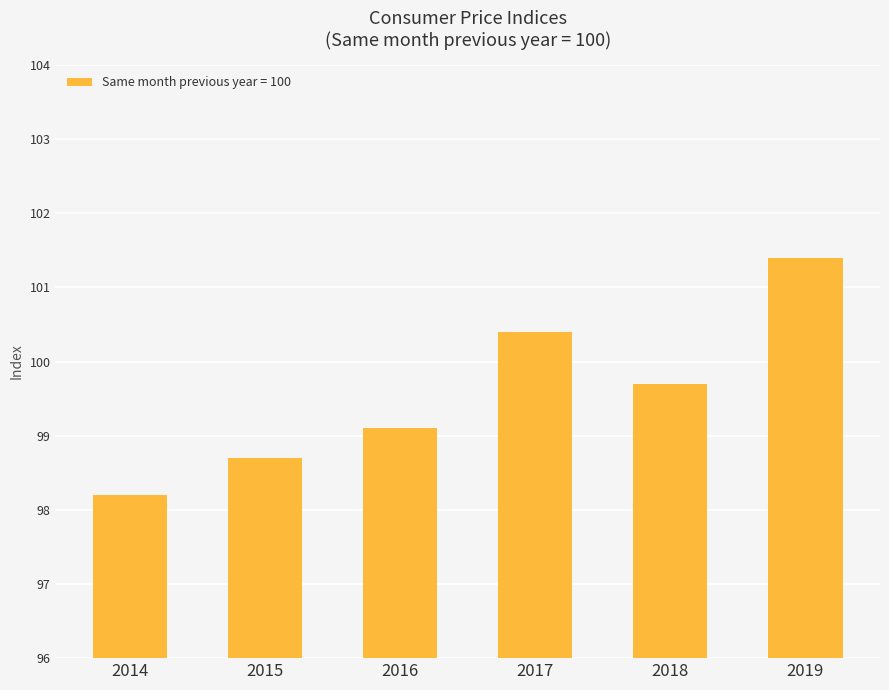

True or false: the data shows 170.2 at 2018.

False